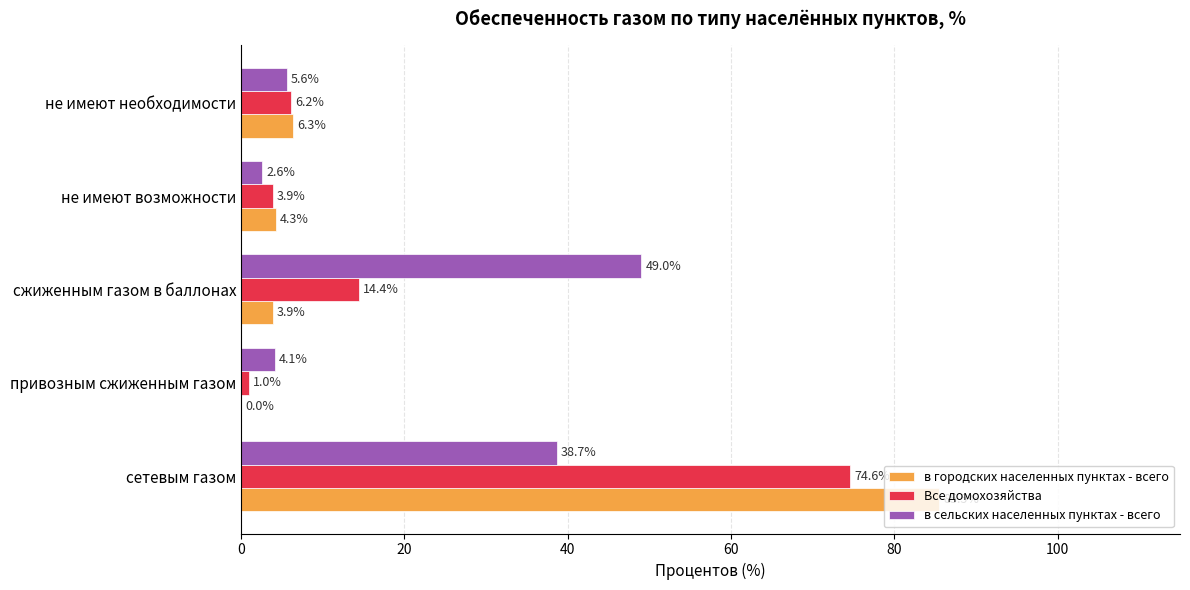

What is the sum of the в городских населенных пунктах - всего values at сетевым газом and сжиженным газом в баллонах?

89.4